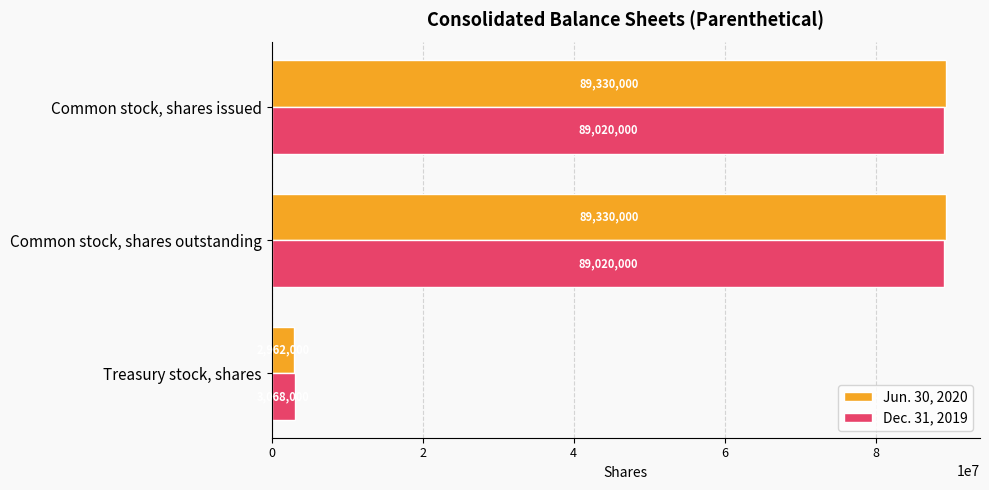

What is the sum of the Dec. 31, 2019 values at Common stock, shares outstanding and Common stock, shares issued?

178040000